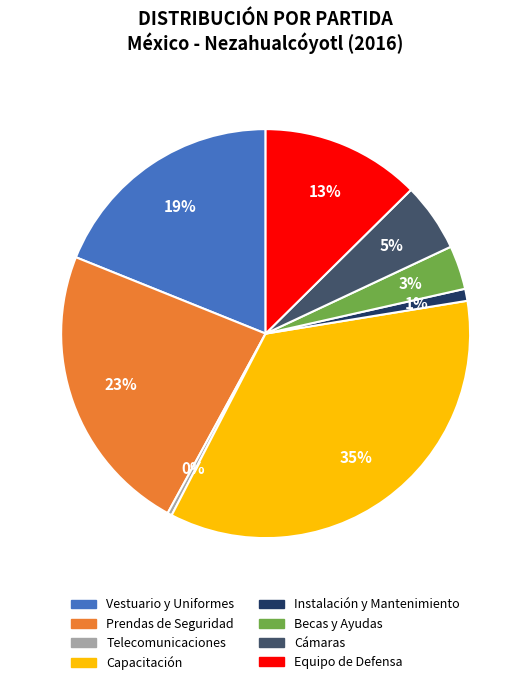

To the nearest percent, what is the difference between the largest and smallest slice percentages?

35%